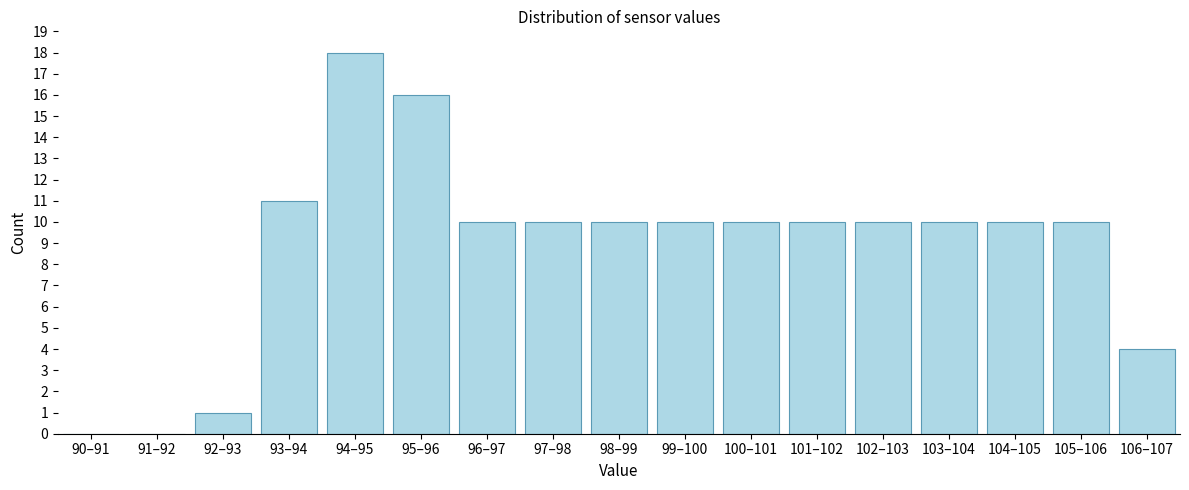

Reading left to right, transcribe all the data shown in this chart.

90–91=0	91–92=0	92–93=1	93–94=11	94–95=18	95–96=16	96–97=10	97–98=10	98–99=10	99–100=10	100–101=10	101–102=10	102–103=10	103–104=10	104–105=10	105–106=10	106–107=4